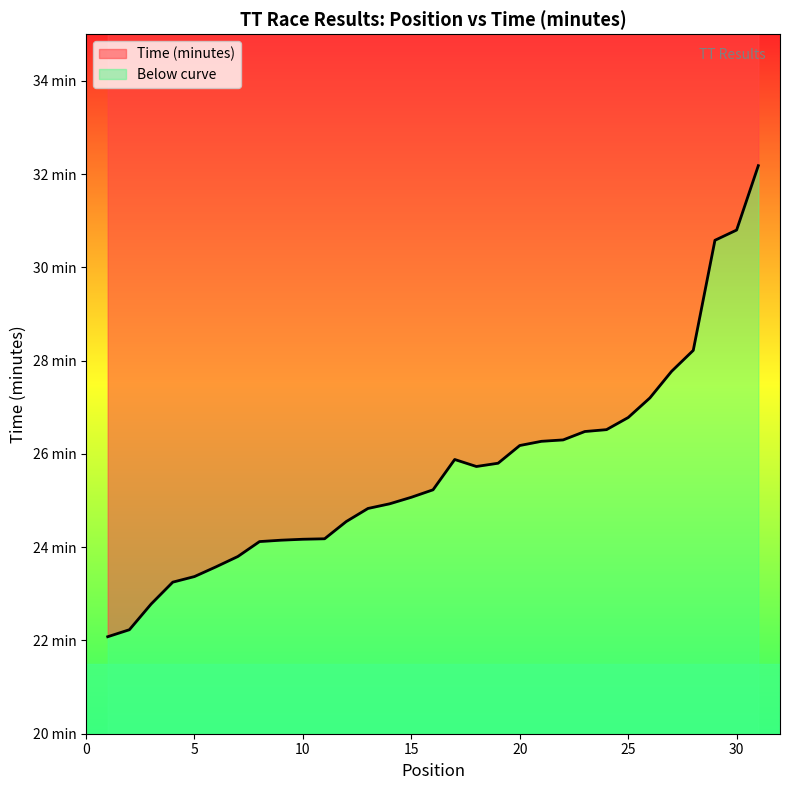

Rank the categories by value from lowest to highest.

1, 2, 3, 4, 5, 6, 7, 8, 9, 10, 11, 12, 13, 14, 15, 16, 18, 19, 17, 20, 21, 22, 23, 24, 25, 26, 27, 28, 29, 30, 31